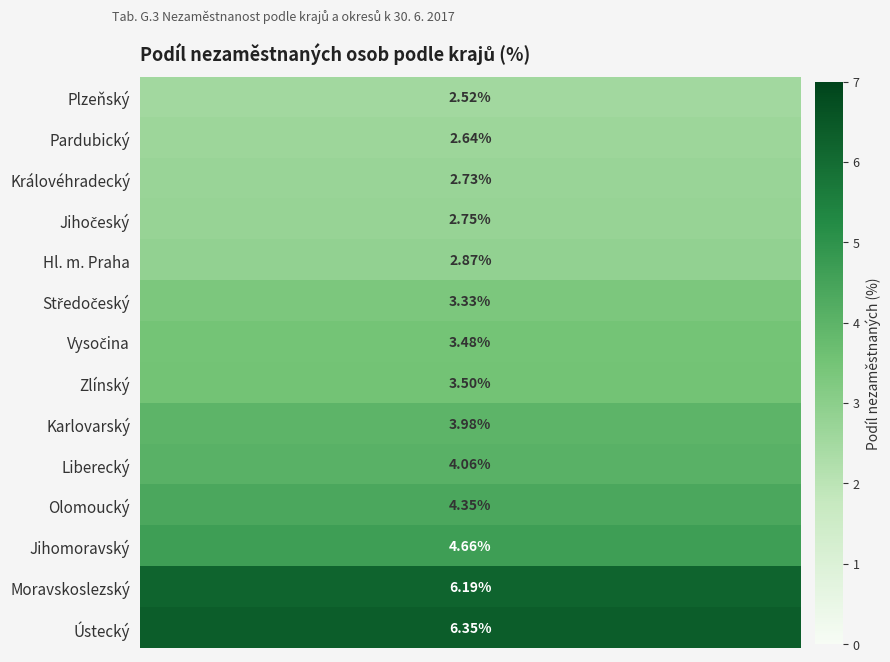

What is the sum of all values?

53.4